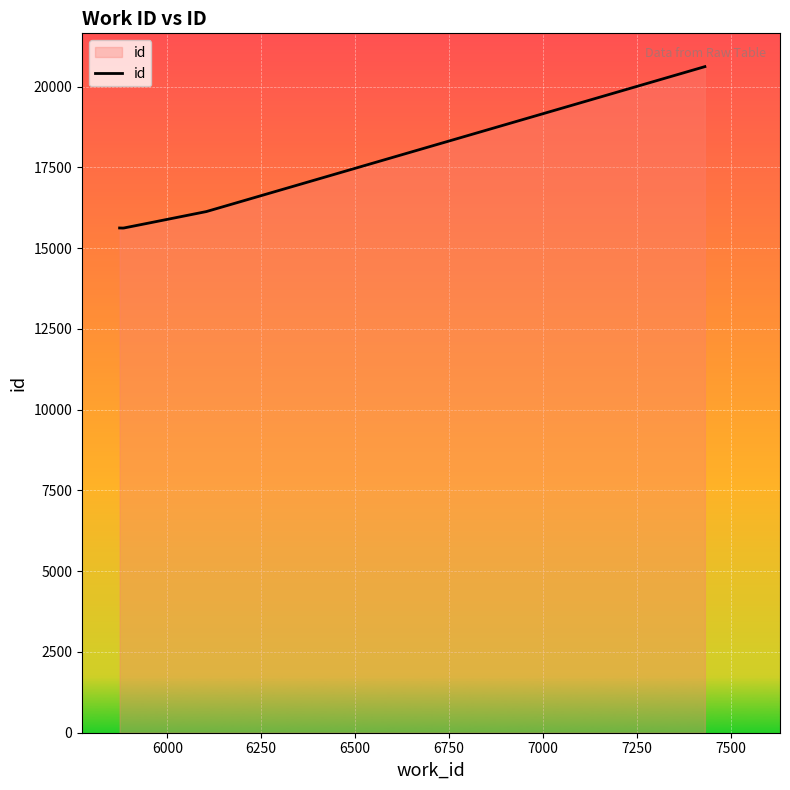

True or false: there are more than 2 points higher than both neighbors.

False